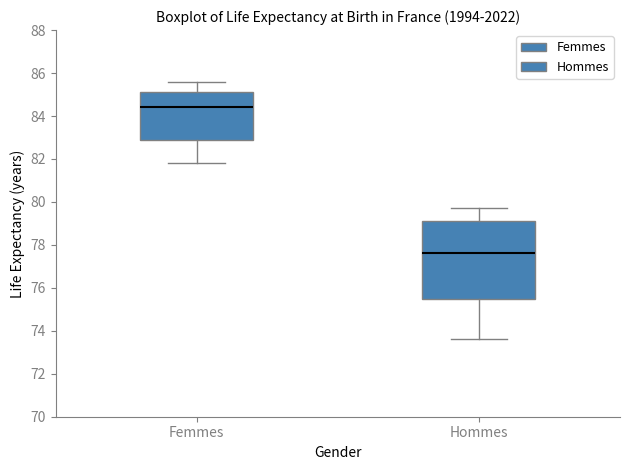

Where does the lower whisker of the box for Femmes end on the y-axis? The values are not printed on the chart, so give them approximately, as read against the axis.

81.8